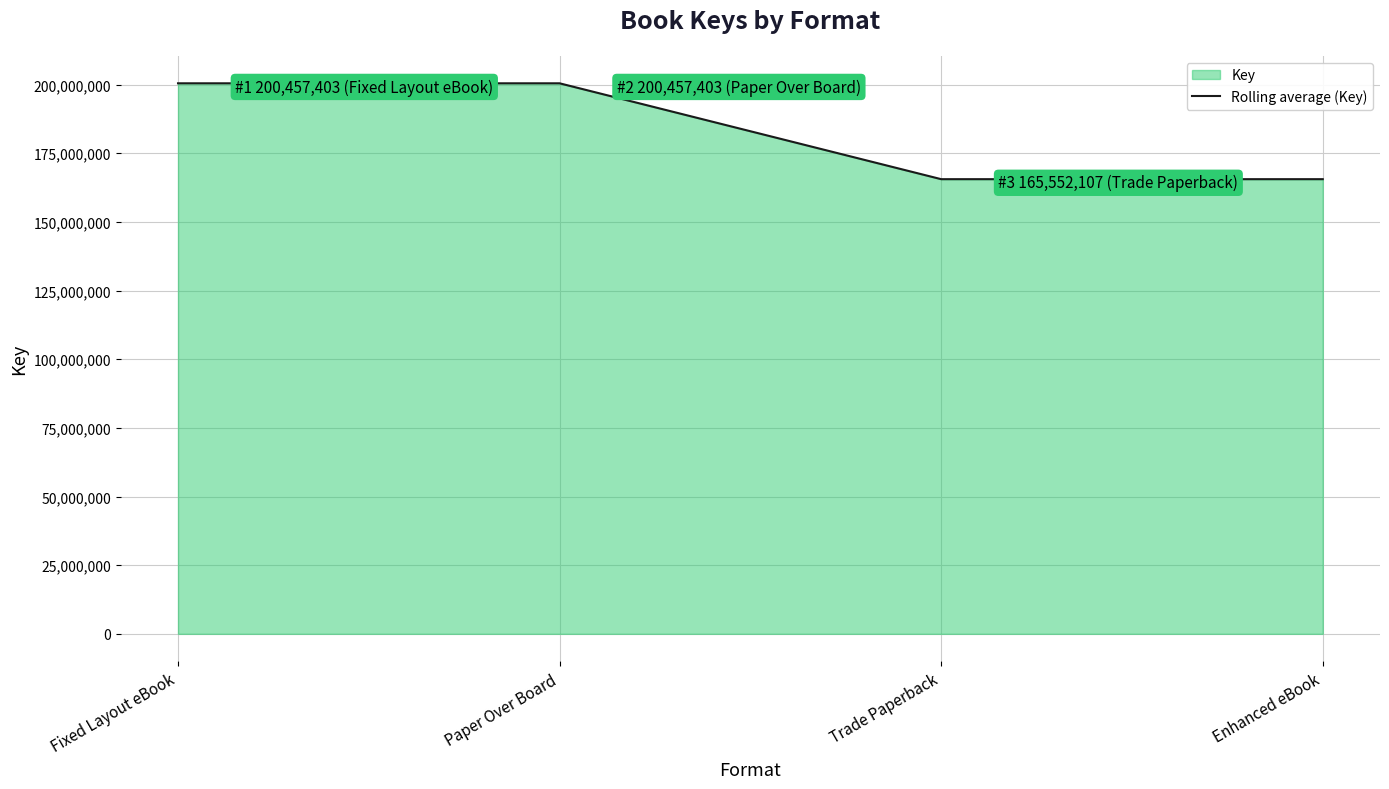

What is the change in value from Paper Over Board to Trade Paperback?

-34905296